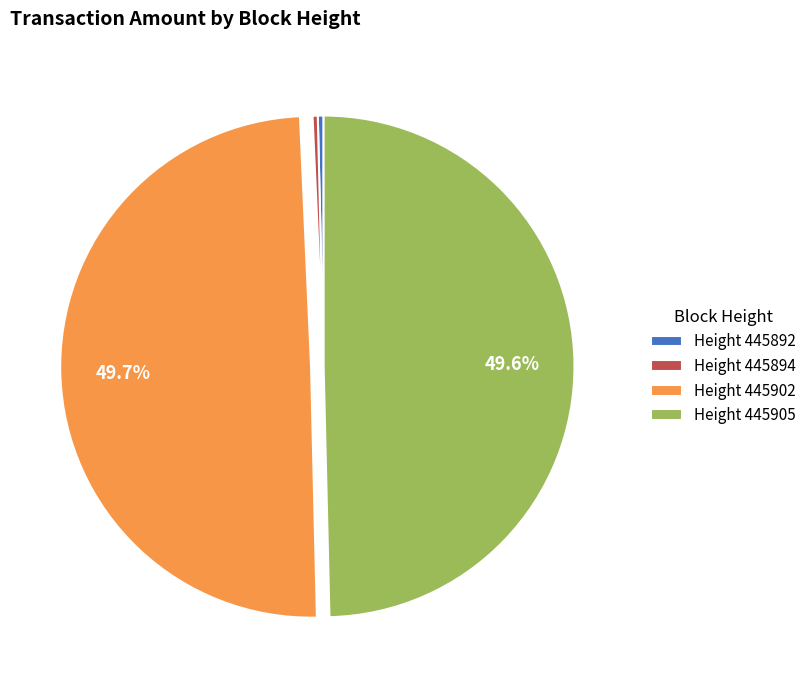

Between Height 445894 and Height 445902, which is larger?

Height 445902